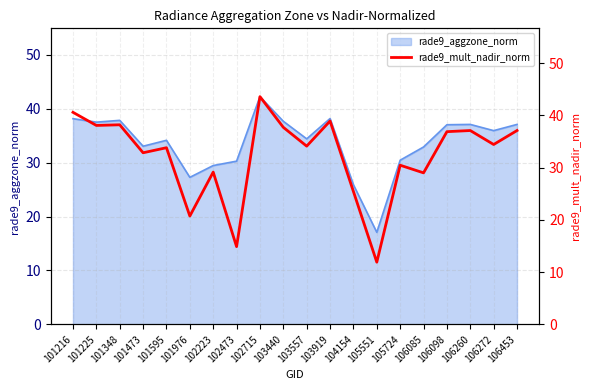

What is the average value?

32.2